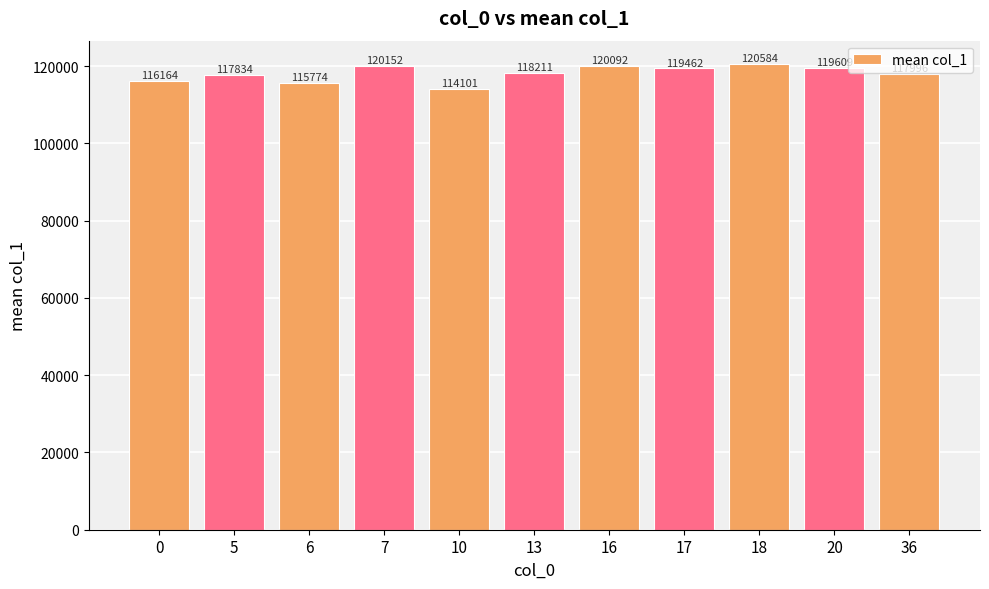

Where is the data nearest to the value 117342?

5